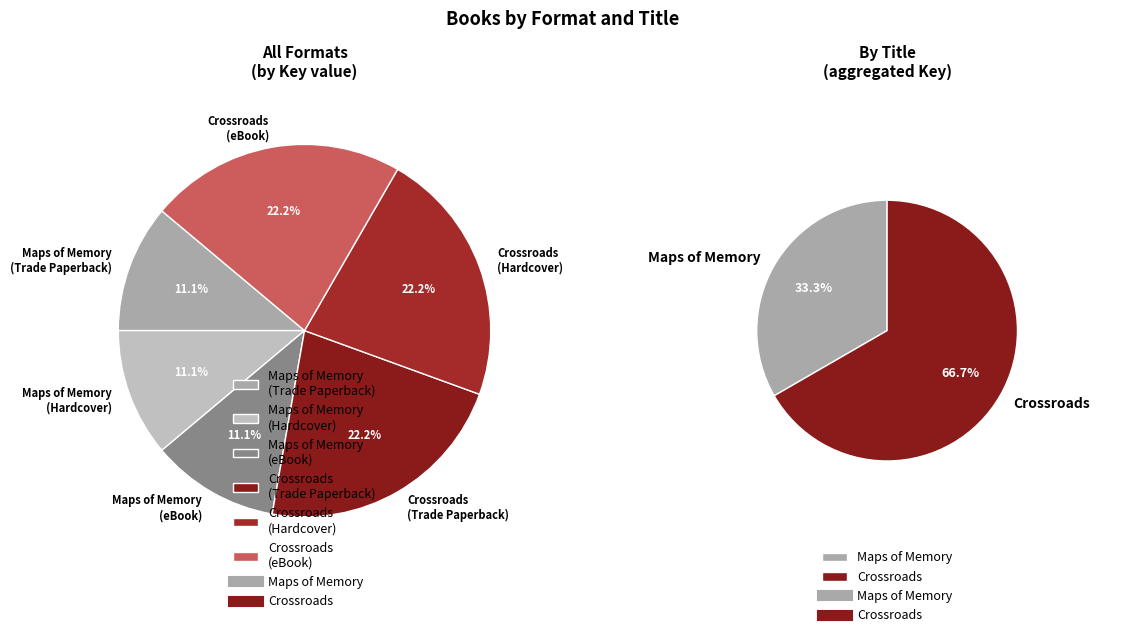

To the nearest percent, what is the difference between the largest and smallest slice percentages?

11%